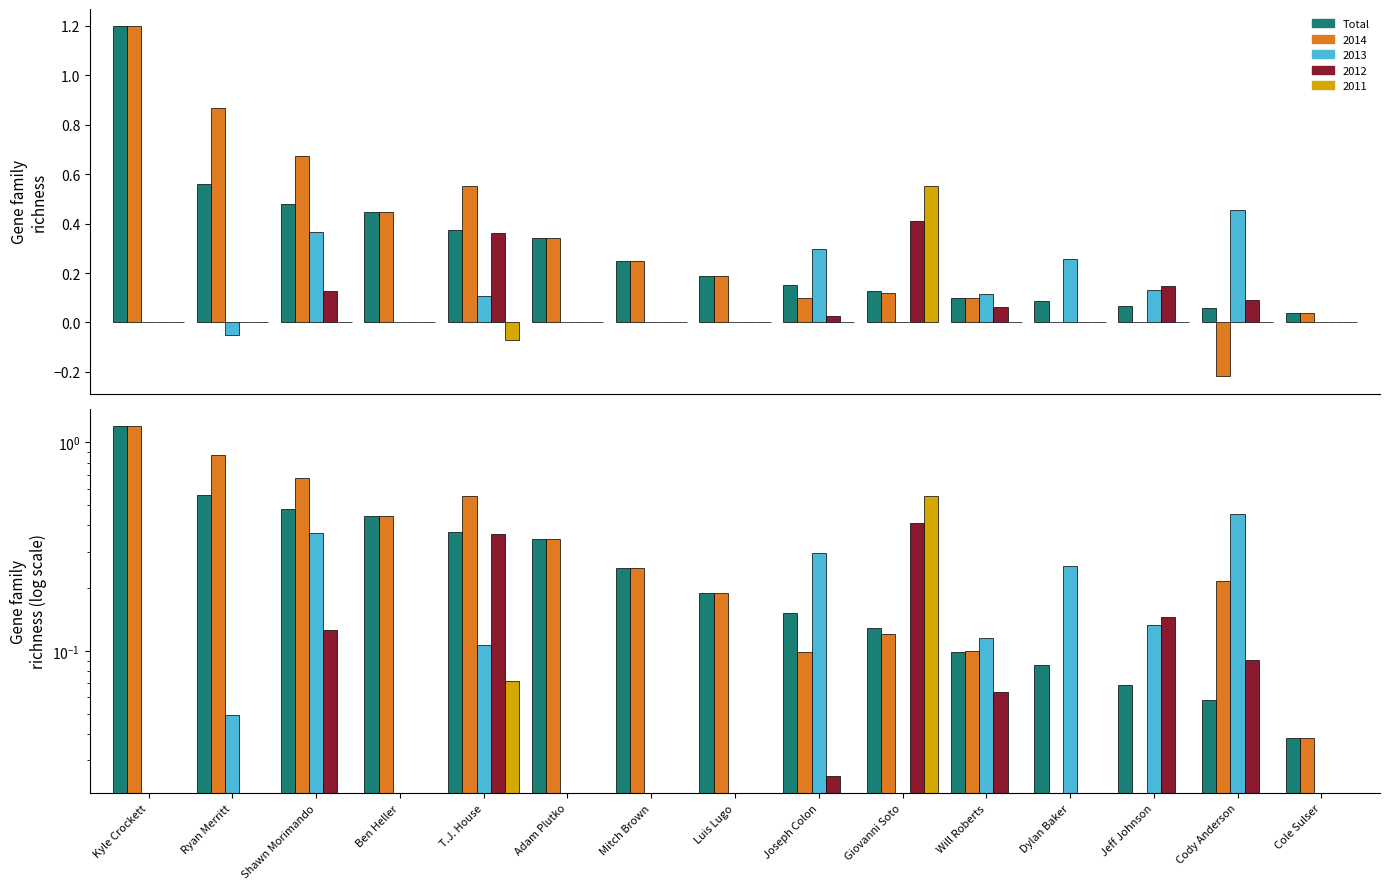

What is the label of the 4th bar from the right?

Dylan Baker